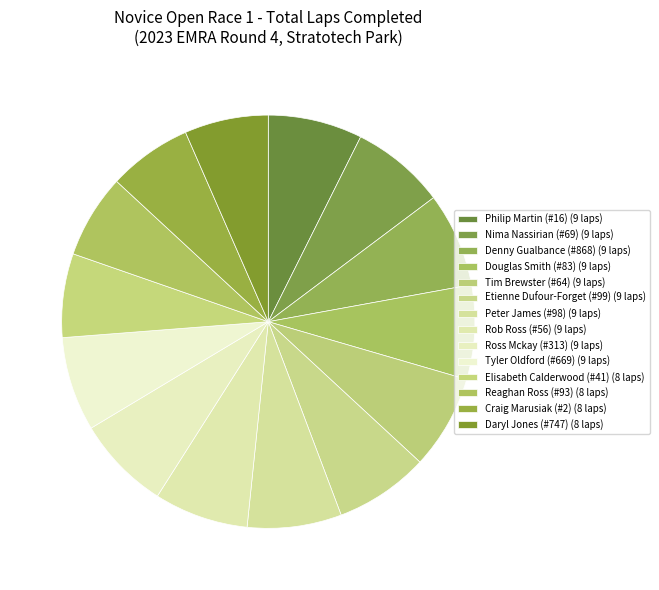

What is the total percentage of Denny Gualbance (#868) and Craig Marusiak (#2)?

13.9%